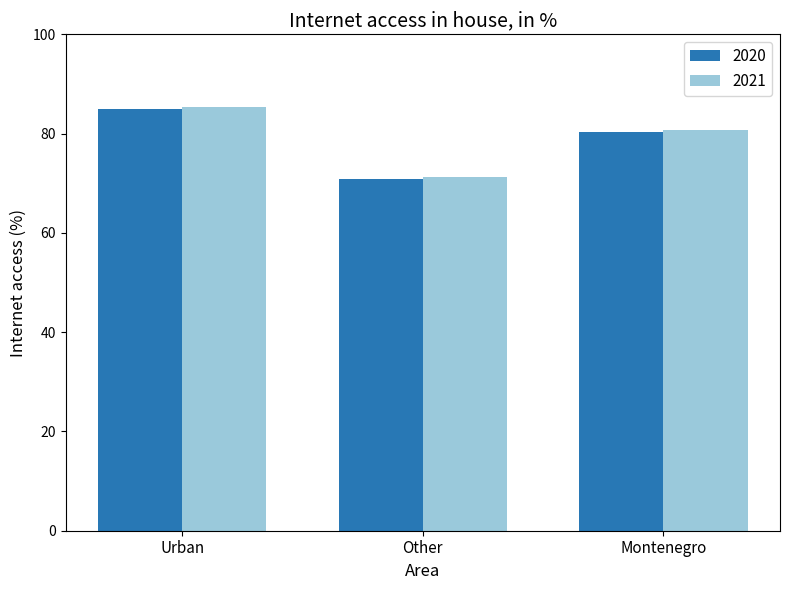

Which series has the largest range (max minus min)?

2021